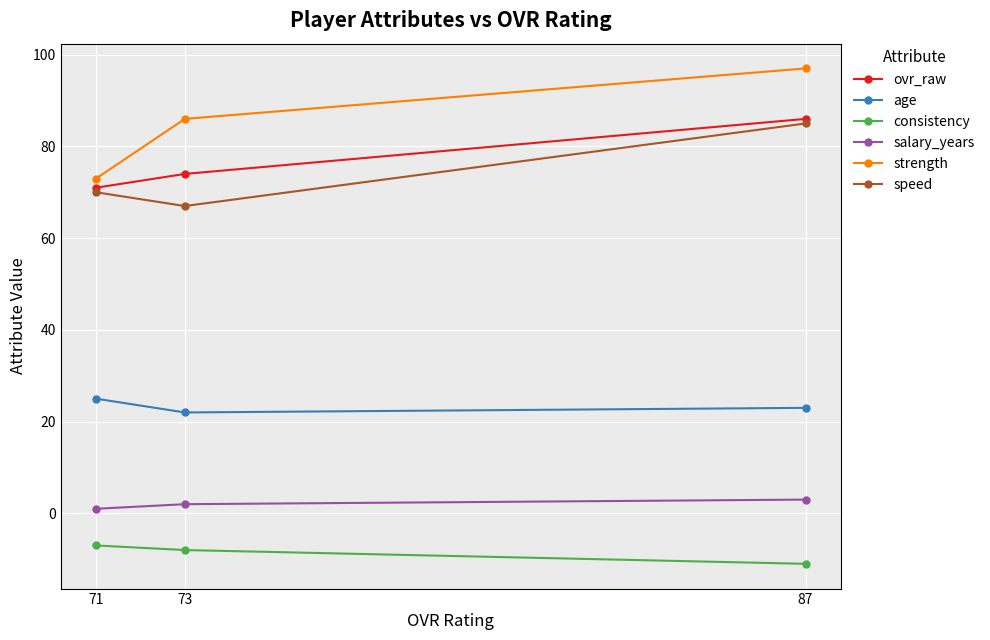

Between 73 and 71, which series saw the biggest shift?

strength